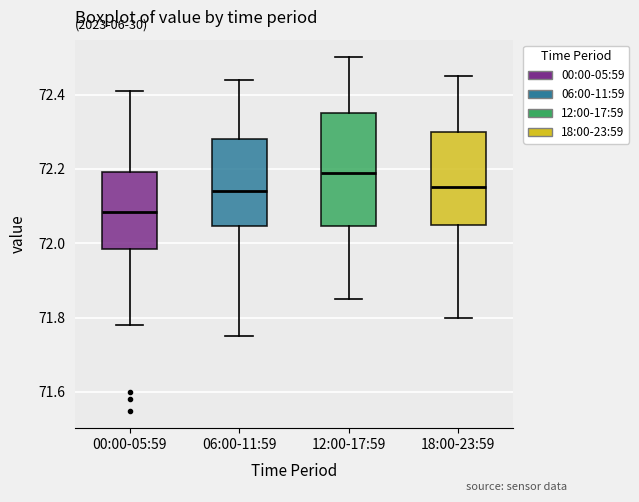

Reading left to right, read every box against the y-axis: the position of its median line, the range the box covers, and the ends of its whiskers. The values are not printed on the chart, so give them approximately, as read against the axis.

00:00-05:59: median 72.08, box 71.98 to 72.20, whiskers 71.78 to 72.42
06:00-11:59: median 72.14, box 72.04 to 72.28, whiskers 71.76 to 72.44
12:00-17:59: median 72.20, box 72.04 to 72.36, whiskers 71.86 to 72.50
18:00-23:59: median 72.16, box 72.06 to 72.30, whiskers 71.80 to 72.46